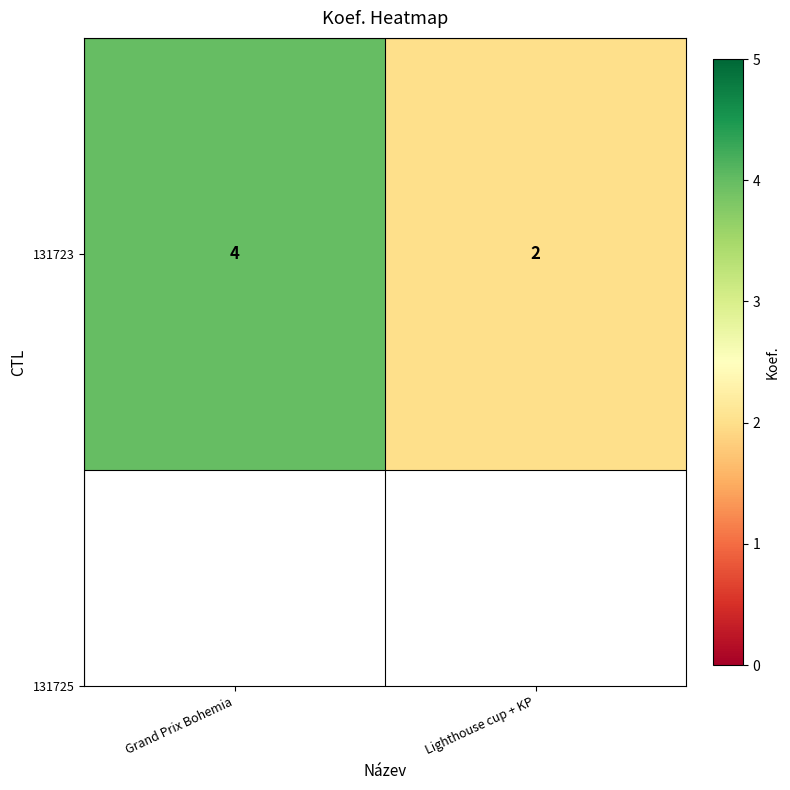

What value does the data have at Lighthouse cup + KP?

2